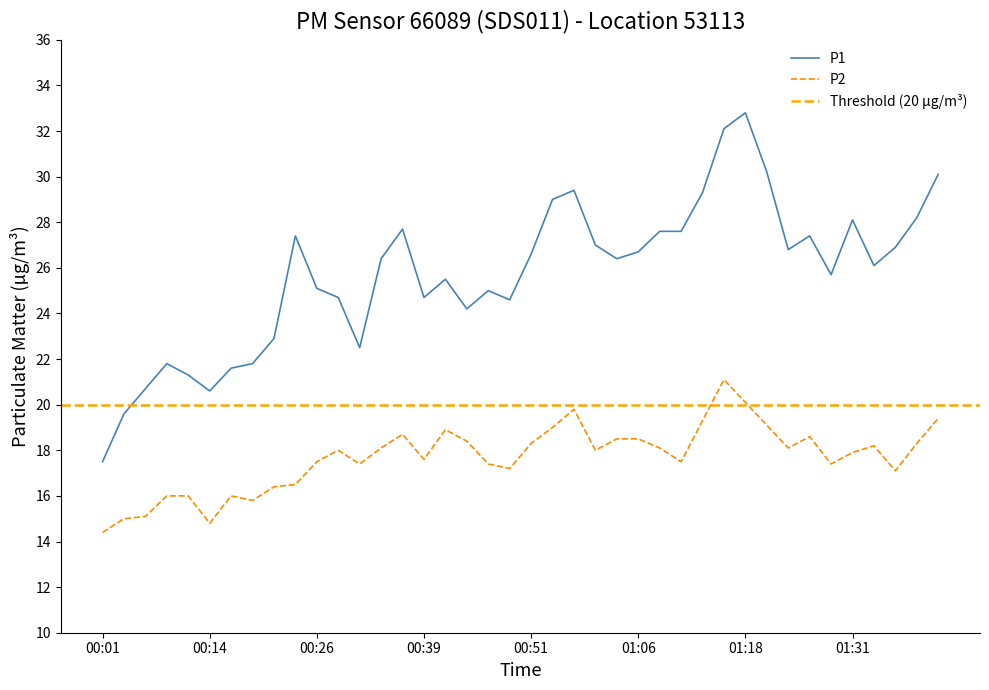

Which label corresponds to the largest value in the chart?

01:18